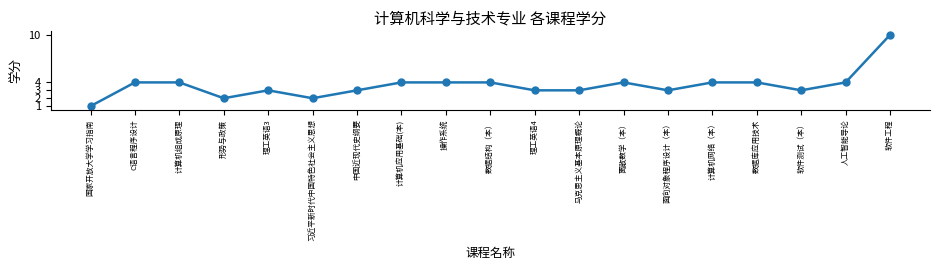

True or false: the data has more than 0 interior local peaks.

True